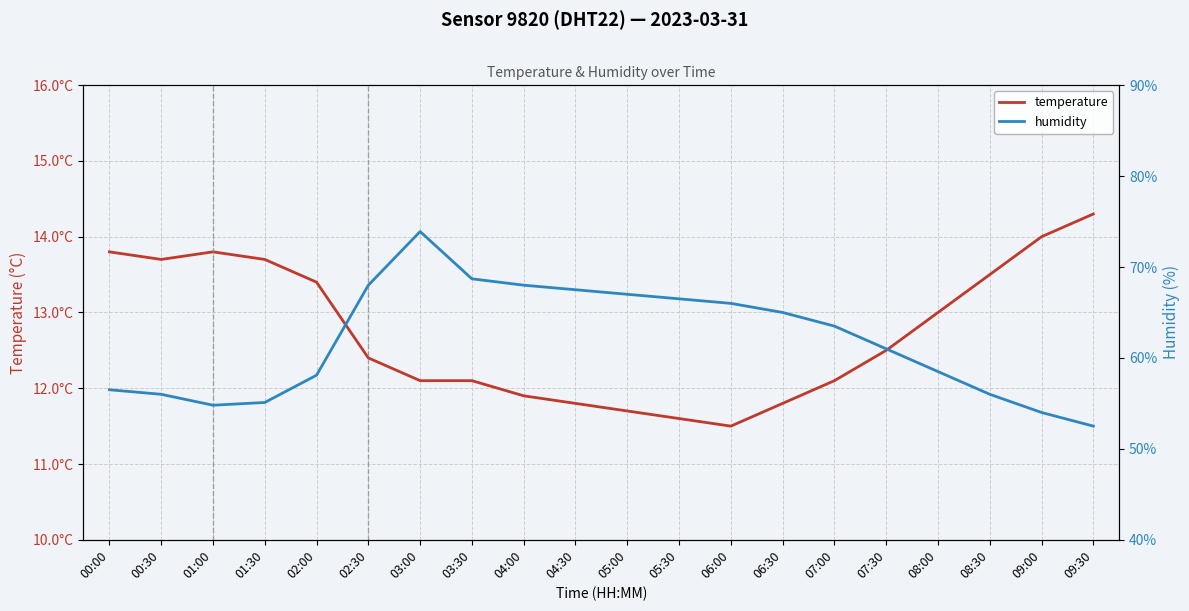

What is the spread (max minus min) of values at 02:00?

44.7